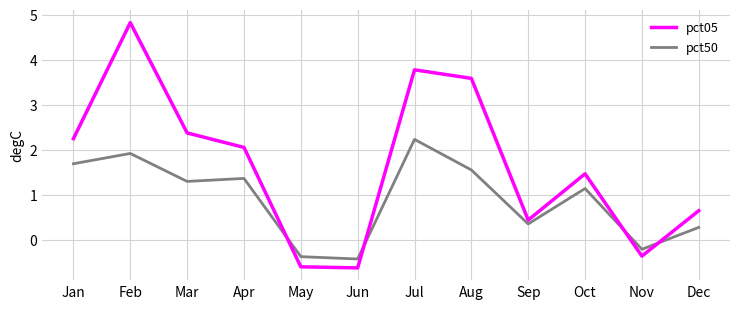

At which category is the sum across all series the highest?

Feb